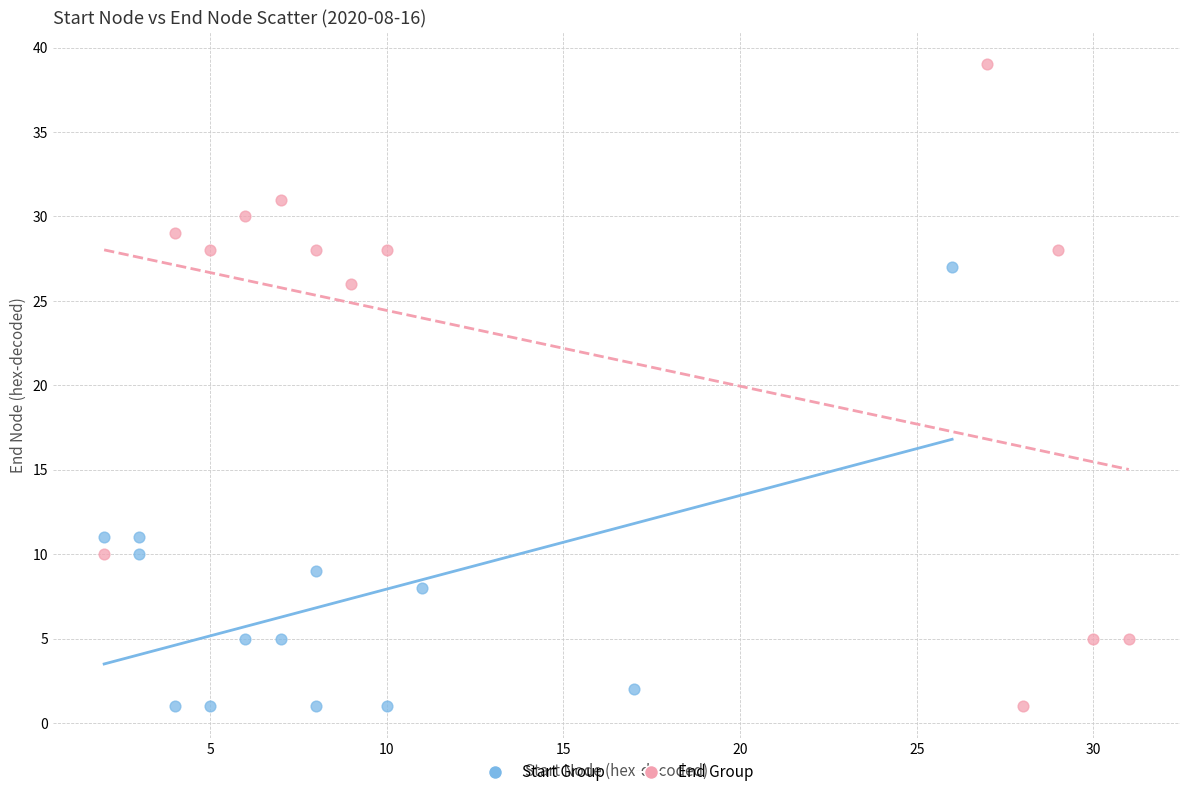

What are all the series names shown in the legend?

Start Group, End Group